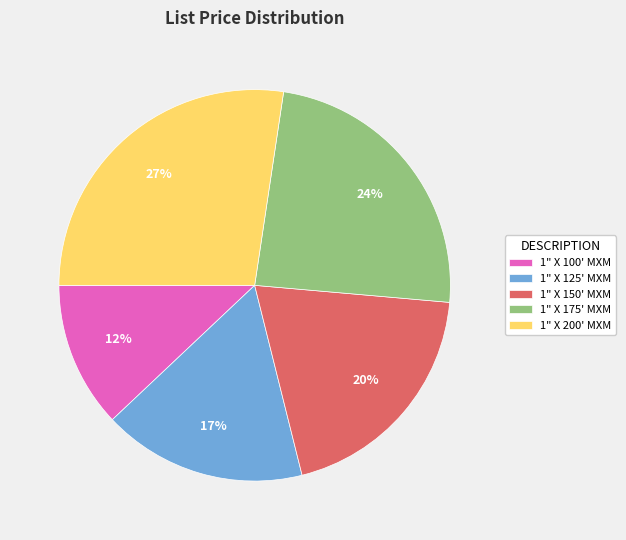

Count the number of slices in the pie.

5